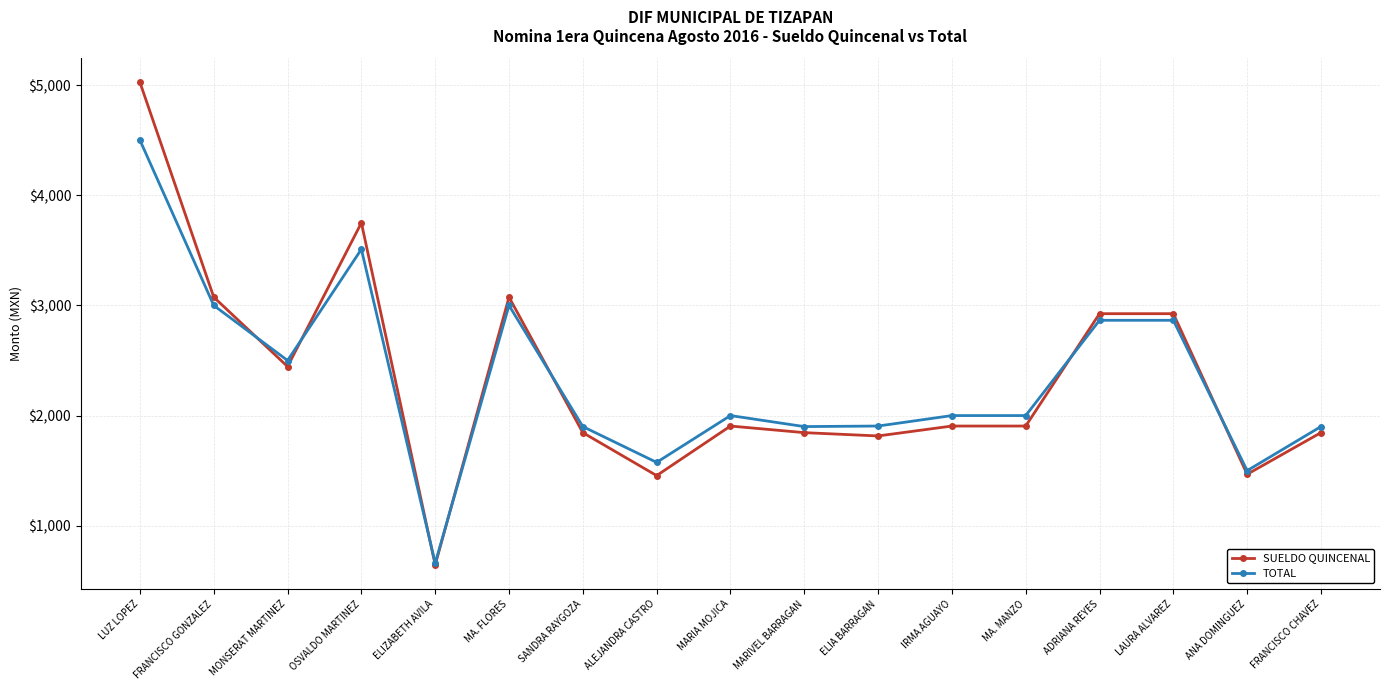

Where is the first local maximum for SUELDO QUINCENAL?

OSVALDO MARTINEZ